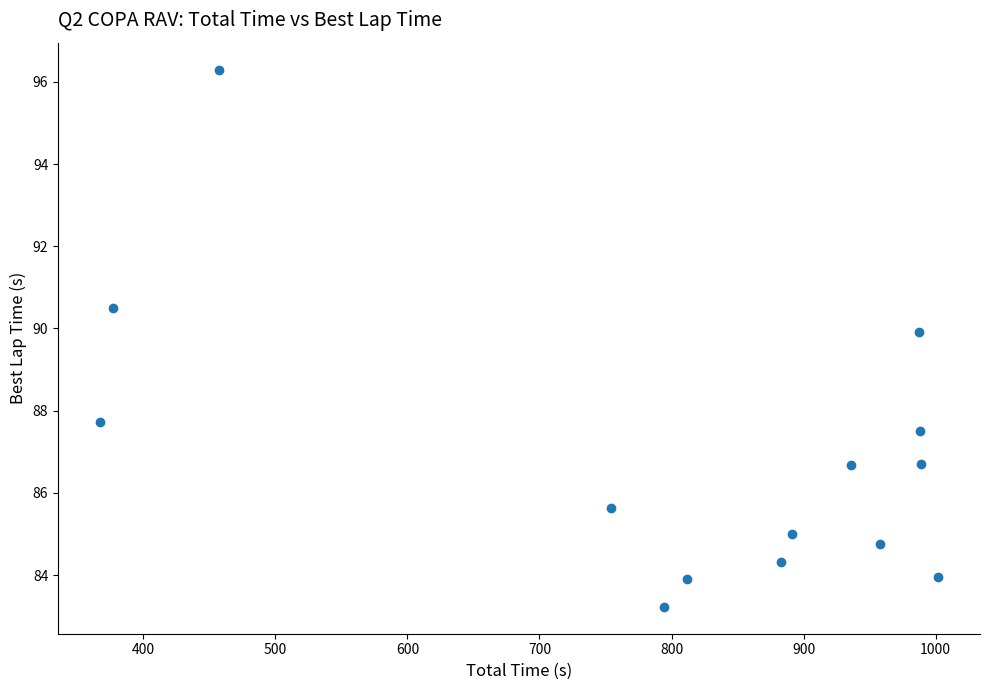

What is the range of Y values (max minus min)?

13.1